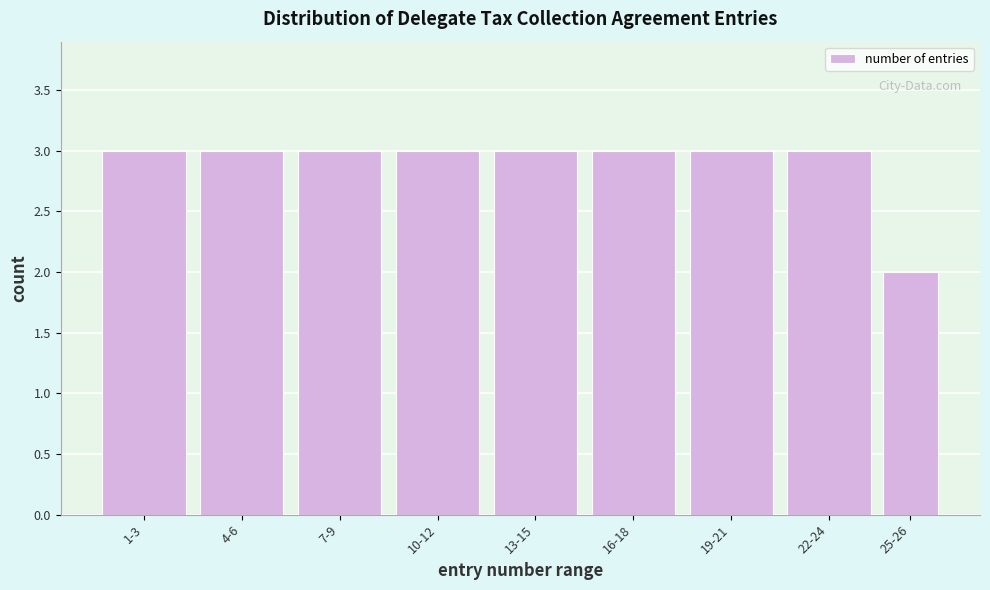

Reading right to left, extract all data points from this chart.

2	3	3	3	3	3	3	3	3